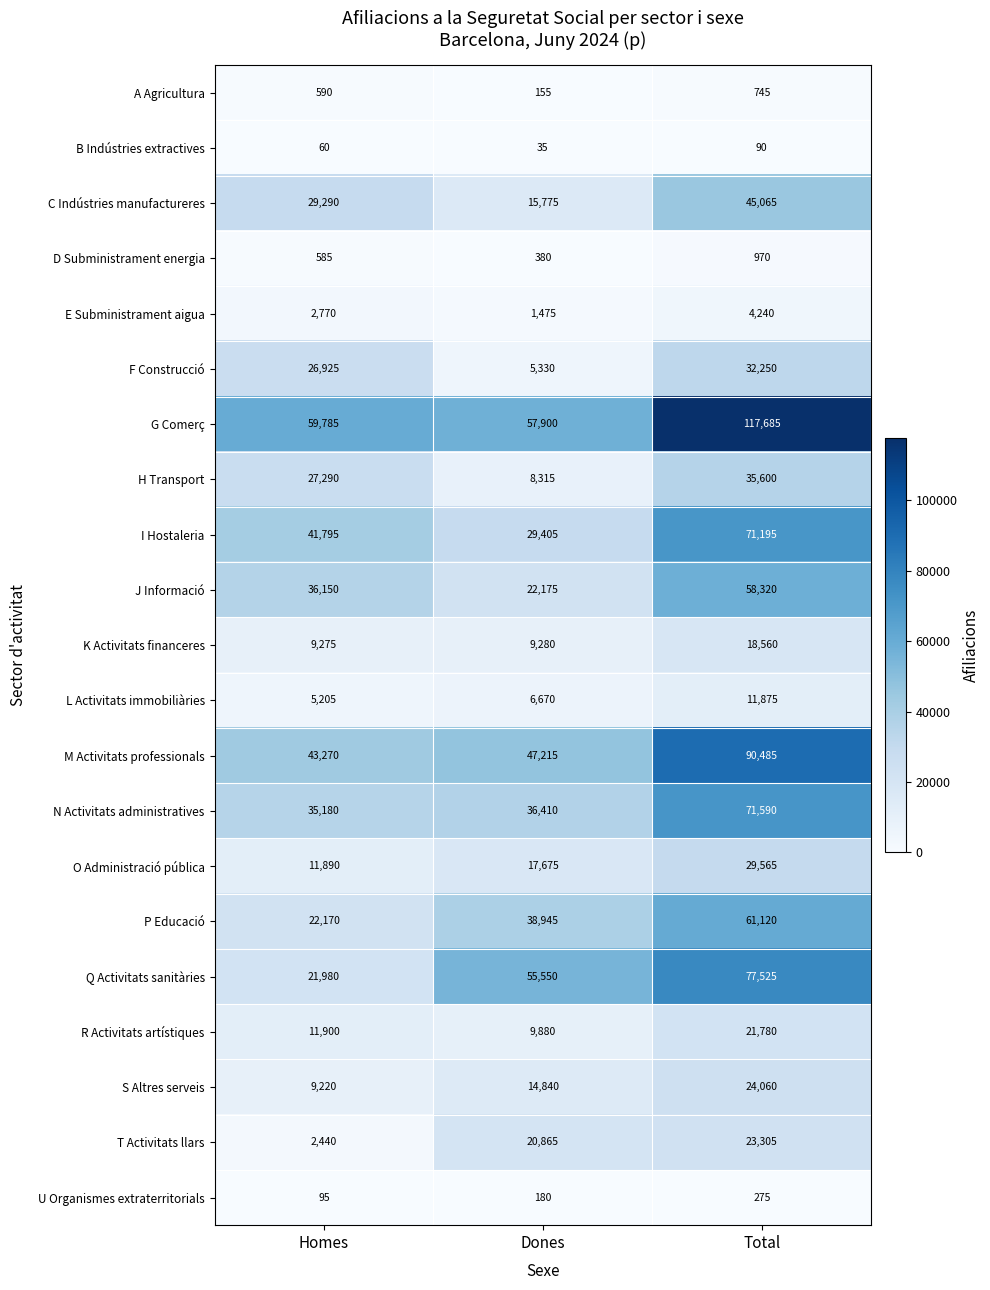

Which series has the largest total across all categories?

G Comerç